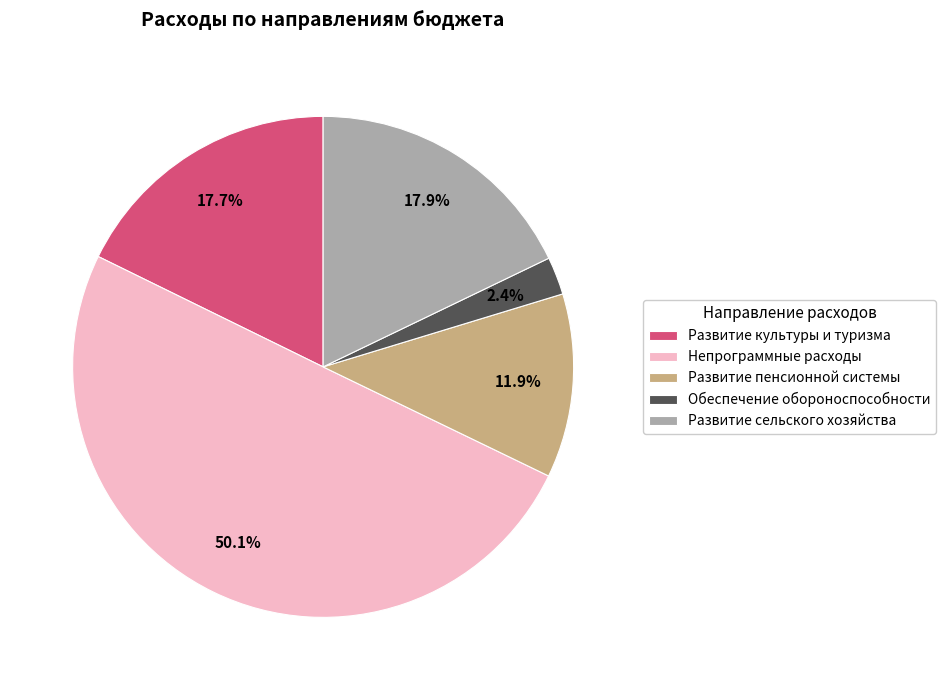

To the nearest percent, what percentage of the pie is Обеспечение обороноспособности?

2%